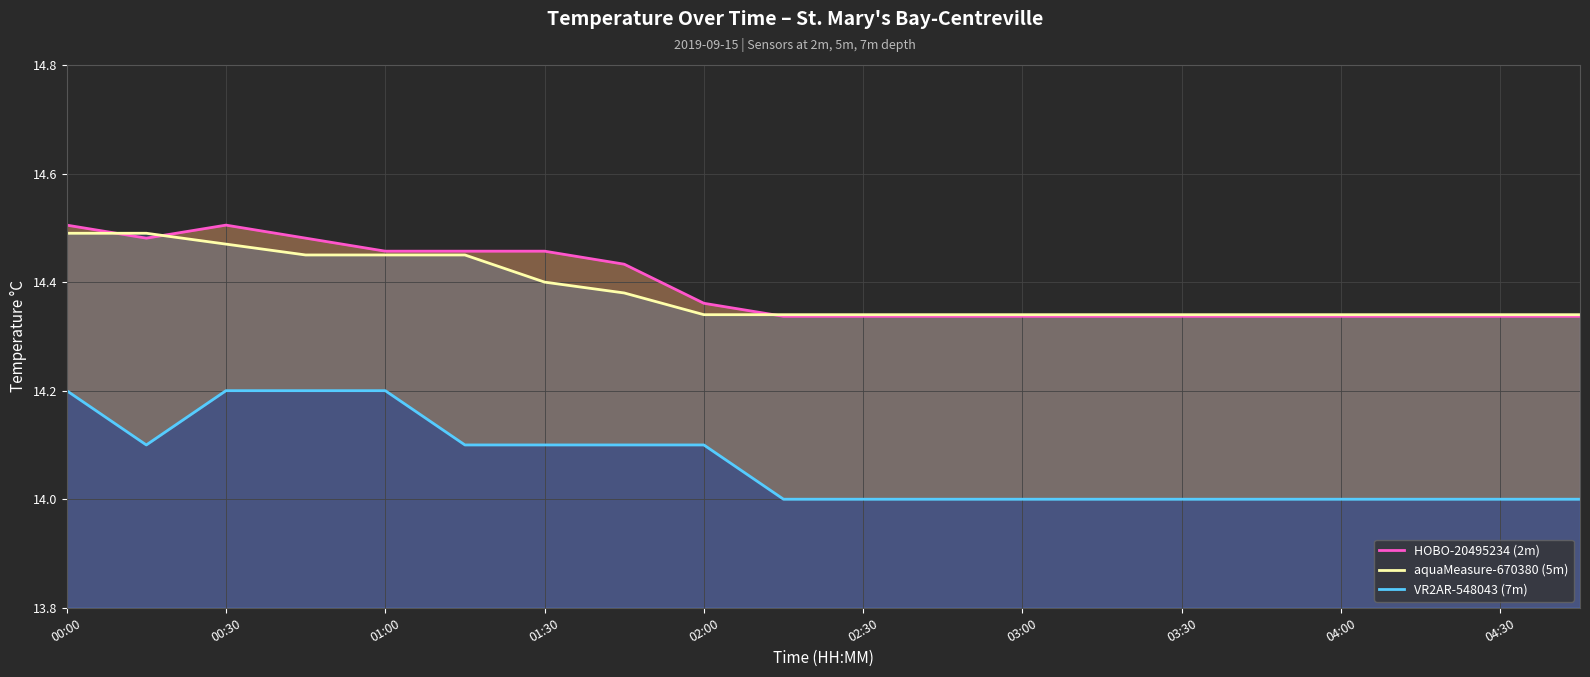

What is the difference between the maximum and minimum values in the HOBO-20495234 (2m) series?

0.2